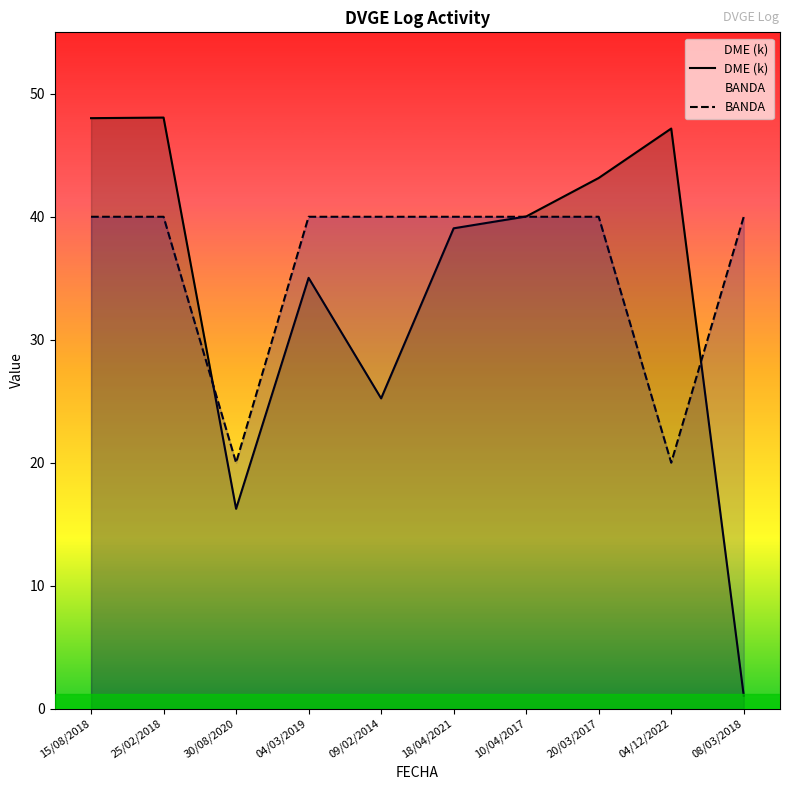

What is the sum of the BANDA values at 25/02/2018 and 04/03/2019?

80.0